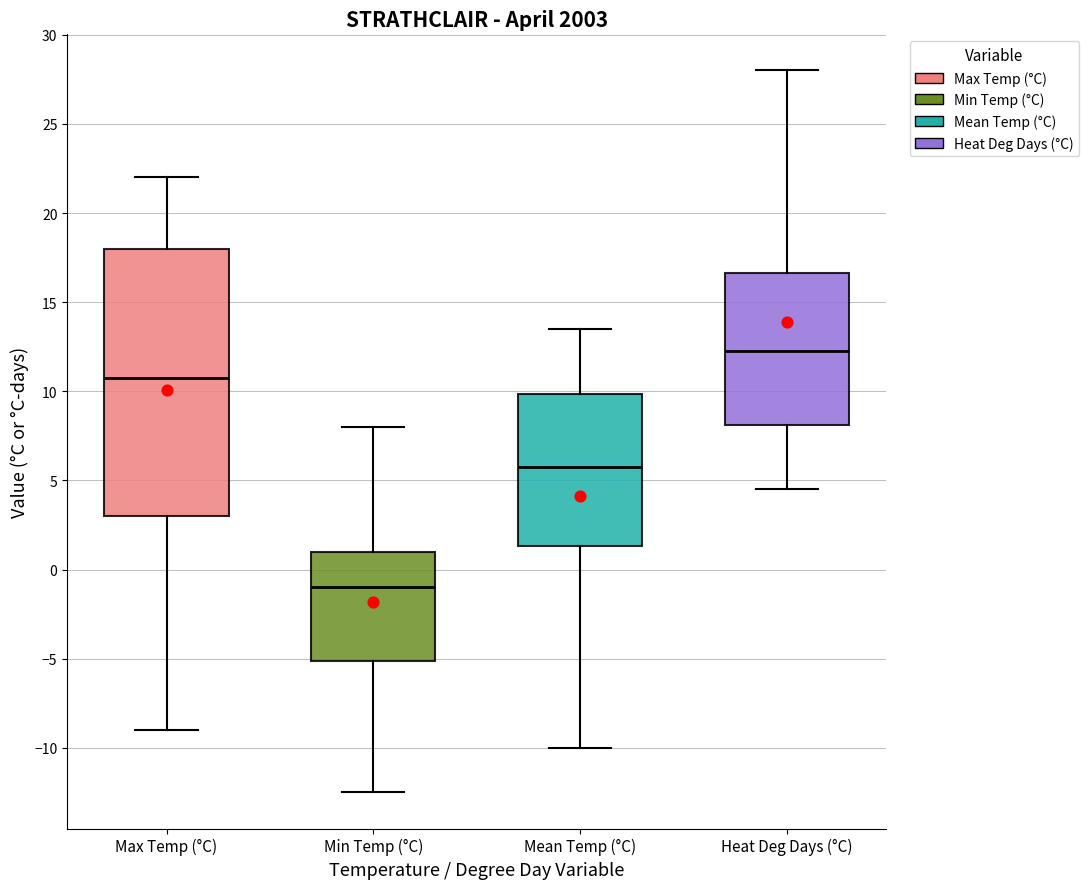

Where does the lower whisker of the box for Min Temp (°C) end on the y-axis? The values are not printed on the chart, so give them approximately, as read against the axis.

-12.5